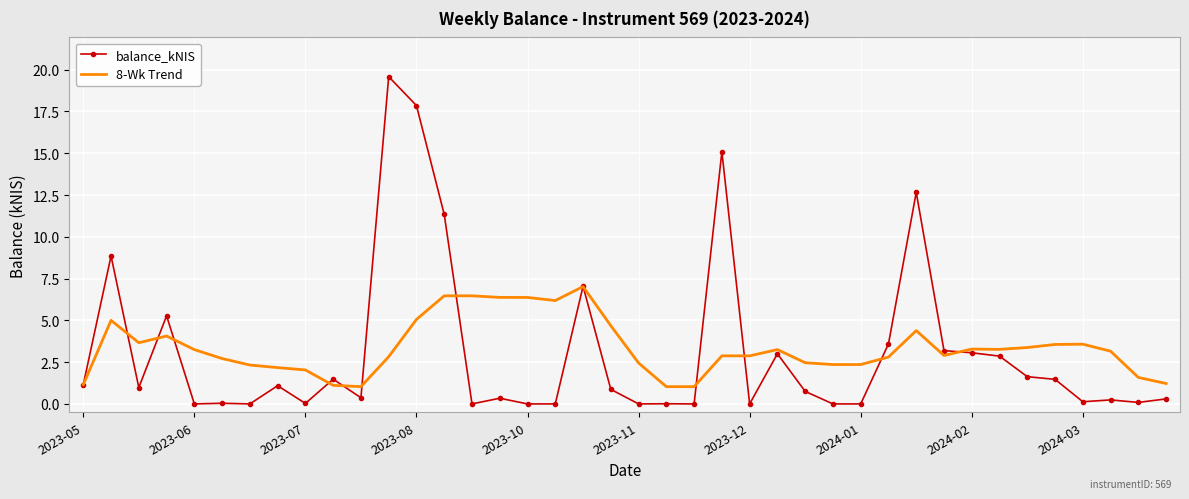

What is the greatest value displayed?

19.6